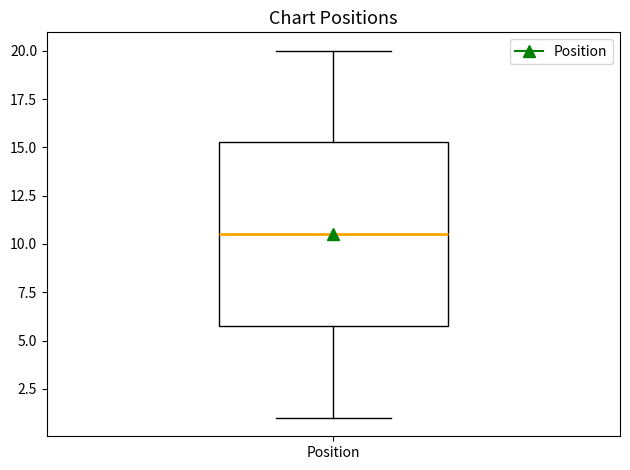

Where does the median line of the box for Position sit on the y-axis? The values are not printed on the chart, so give them approximately, as read against the axis.

10.5